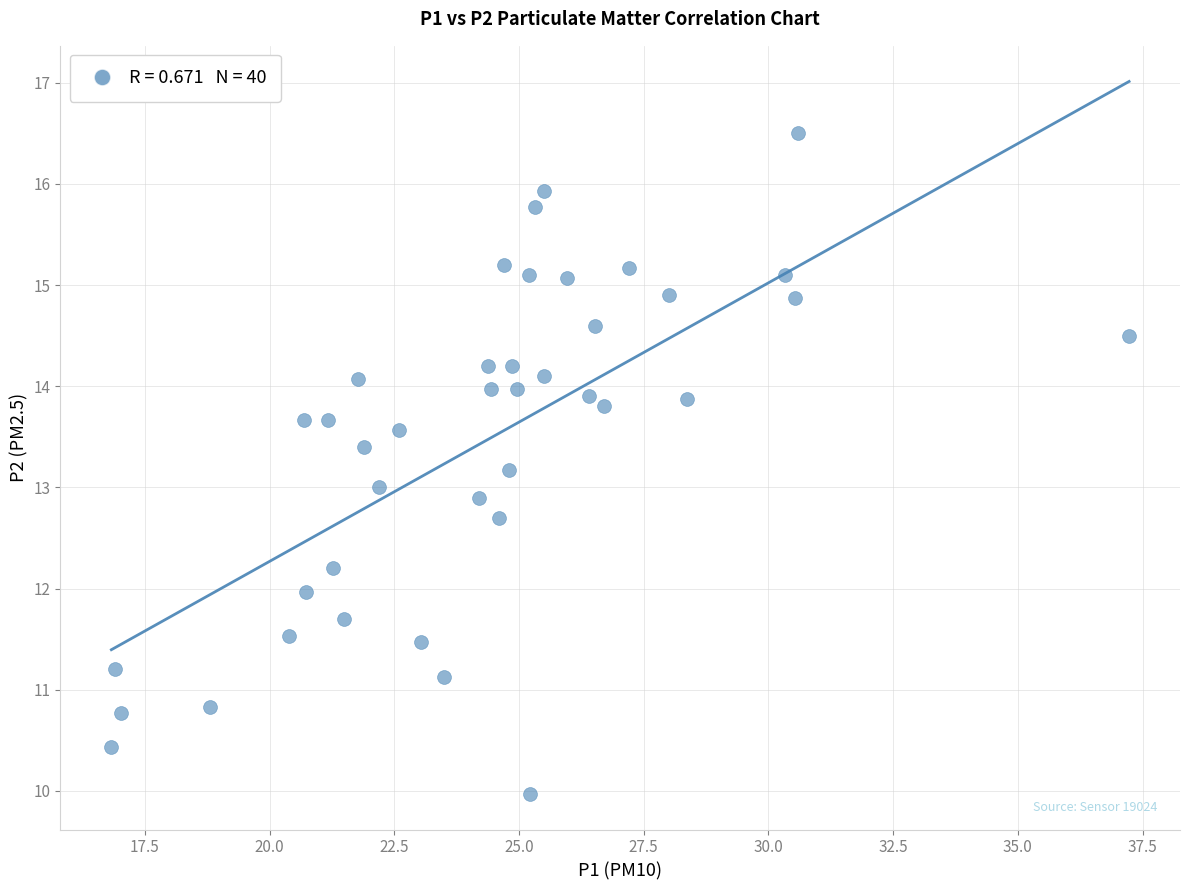

What is the range of Y values (max minus min)?

6.5